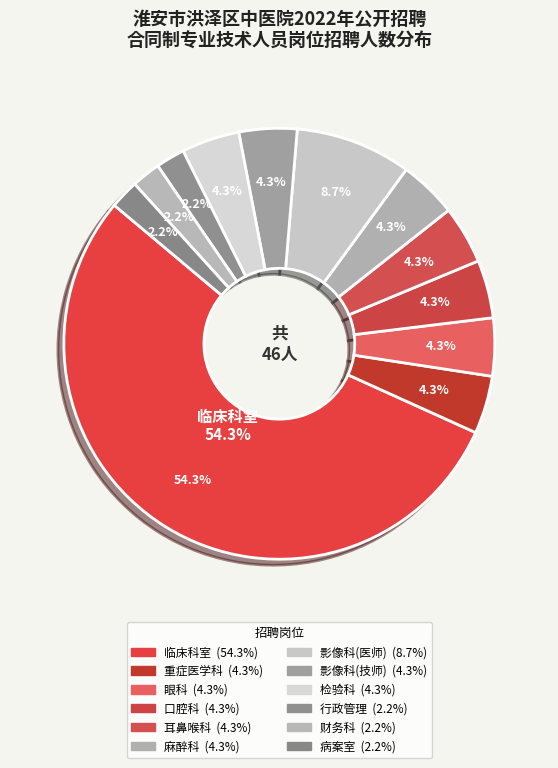

How many segments does this pie chart have?

12